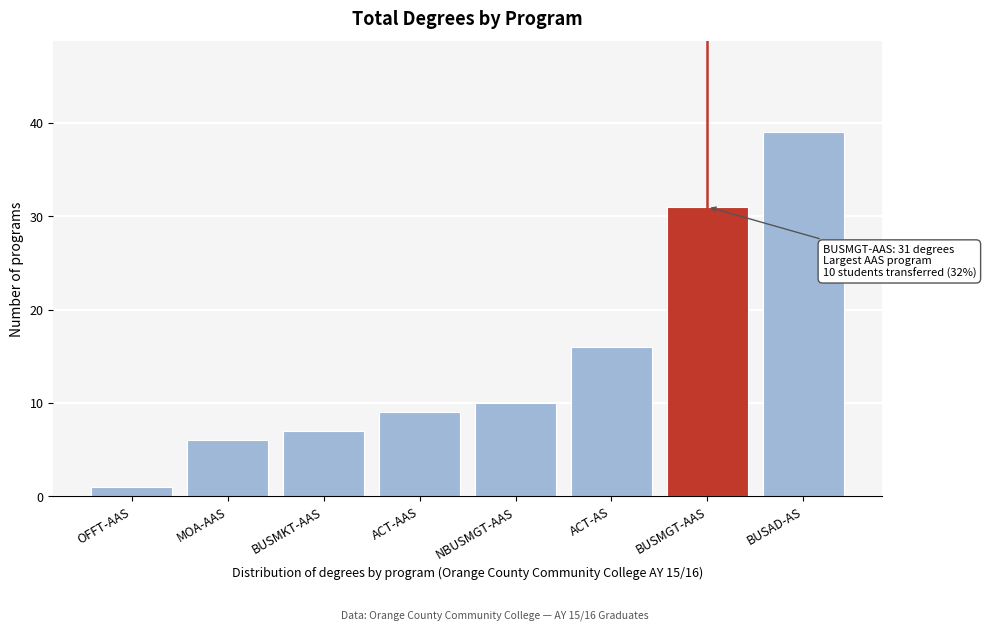

Reading left to right, transcribe all the data shown in this chart.

1	6	7	9	10	16	31	39